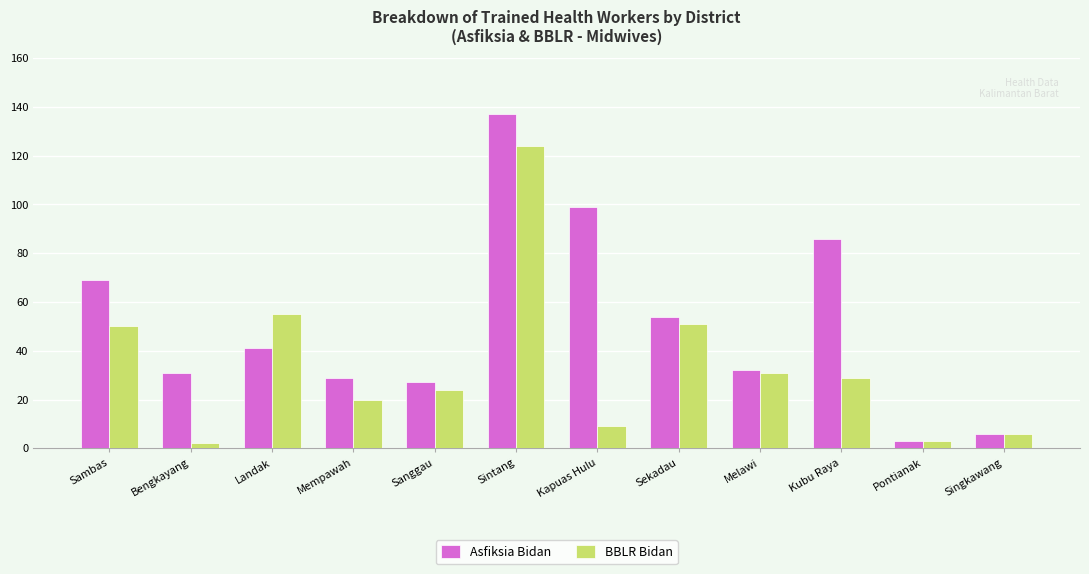

Is the value of Asfiksia Bidan at Kubu Raya greater than the value of BBLR Bidan at Bengkayang?

Yes